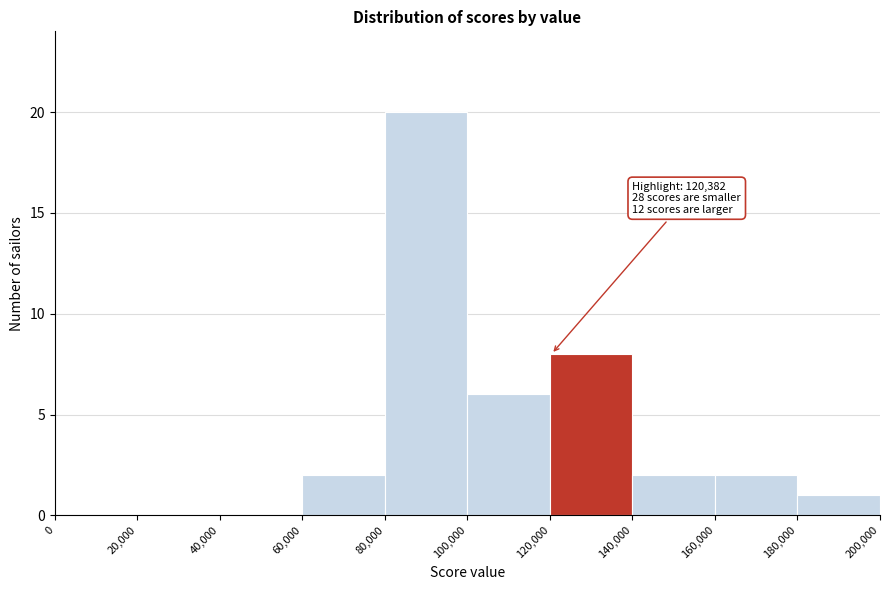

Over which range of the x-axis is the bar tallest?

80,000 to 100,000